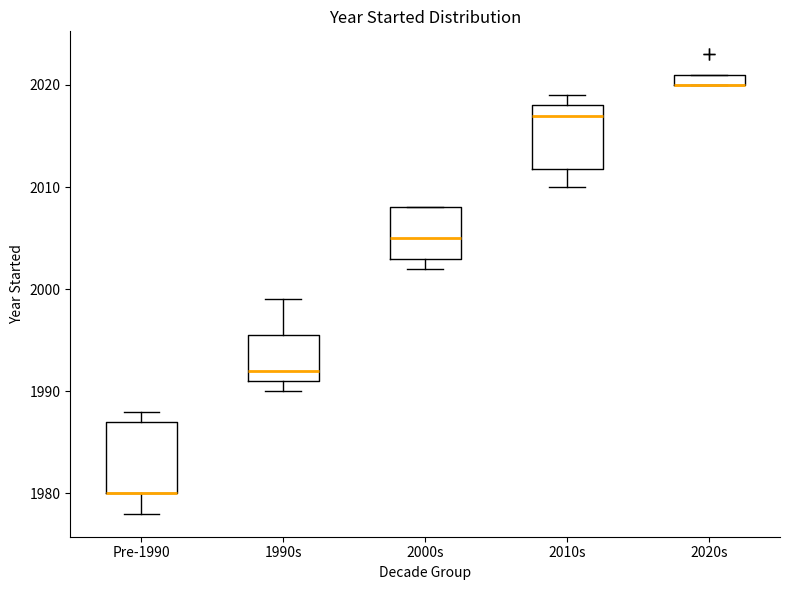

Where does the lower whisker of the box for 2010s end on the y-axis? The values are not printed on the chart, so give them approximately, as read against the axis.

2010